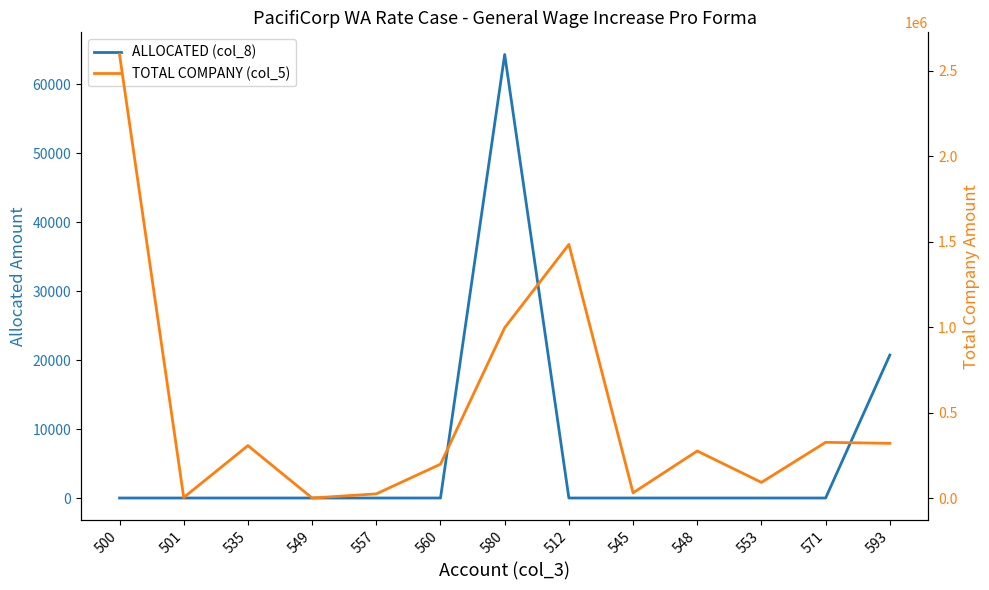

True or false: TOTAL COMPANY (col_5) has more than 1 points higher than both neighbors.

True